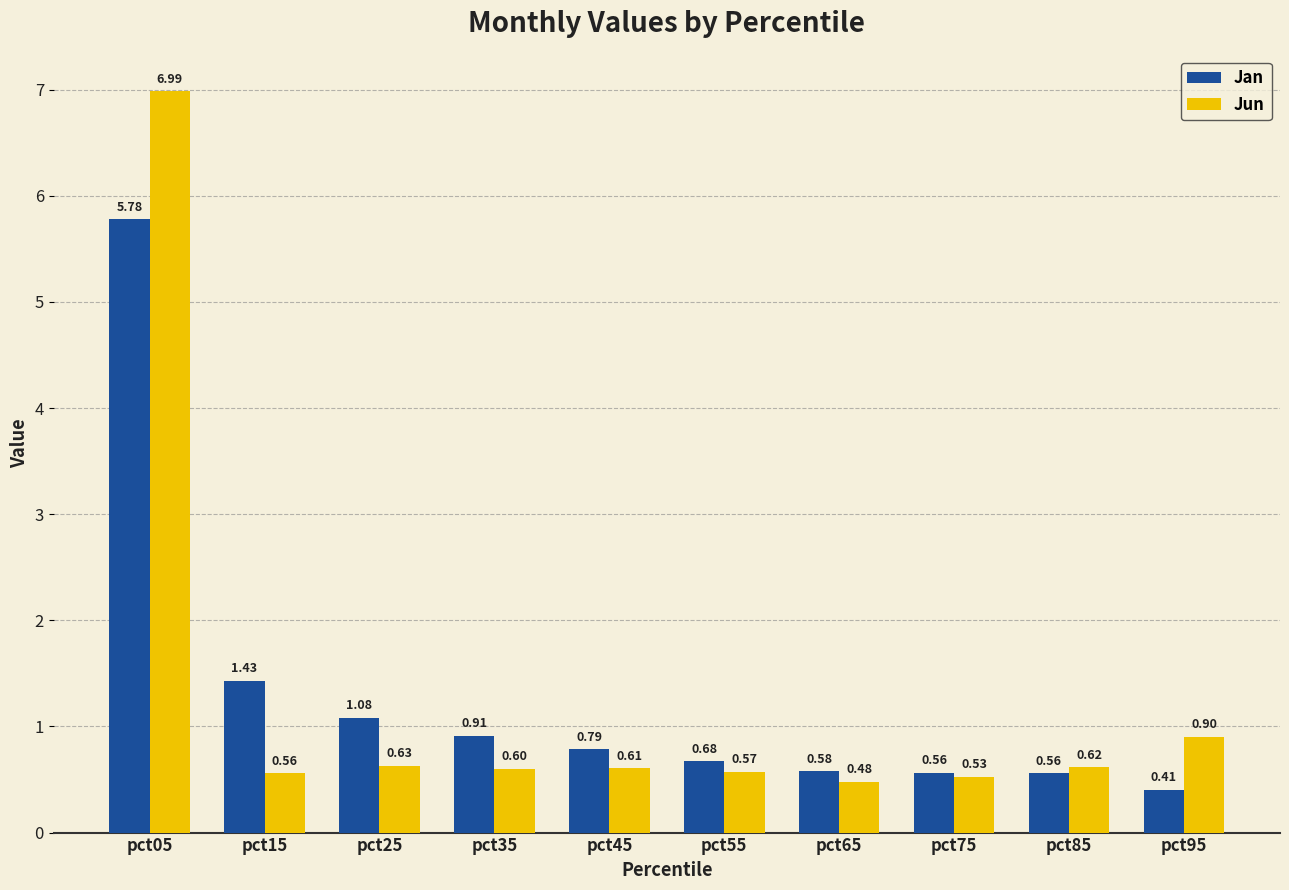

Count the number of data series in this chart.

2